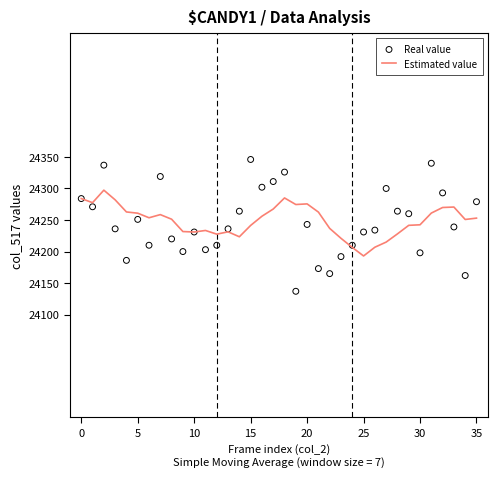

Which series has the widest spread of Y values?

Real value